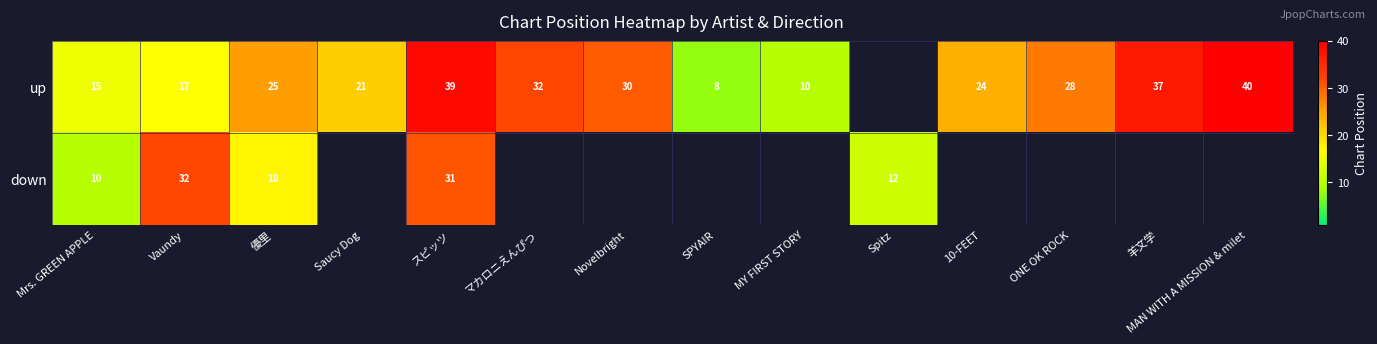

Which series has the widest spread of values?

up